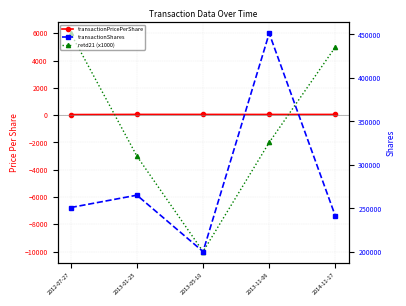

True or false: transactionPricePerShare and transactionShares intersect in this chart.

False